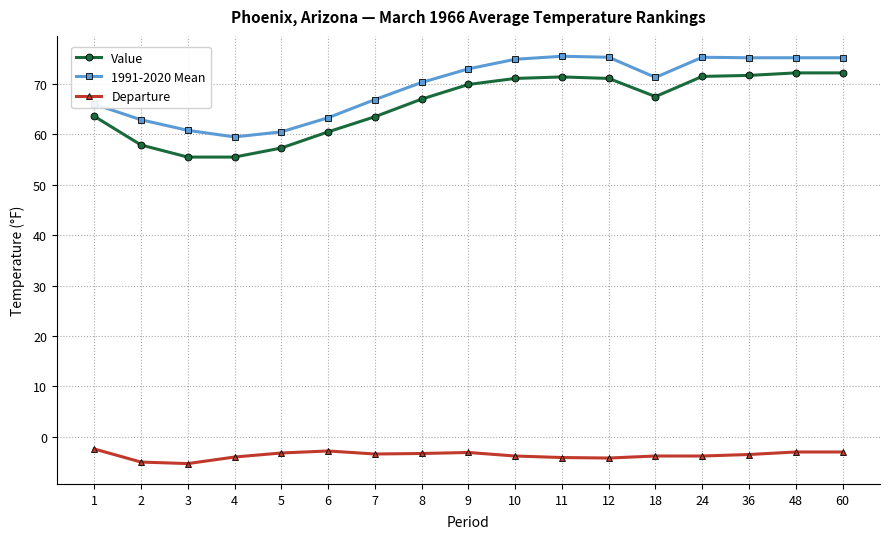

At 24, list the series in order from smallest to largest.

Departure, Value, 1991-2020 Mean